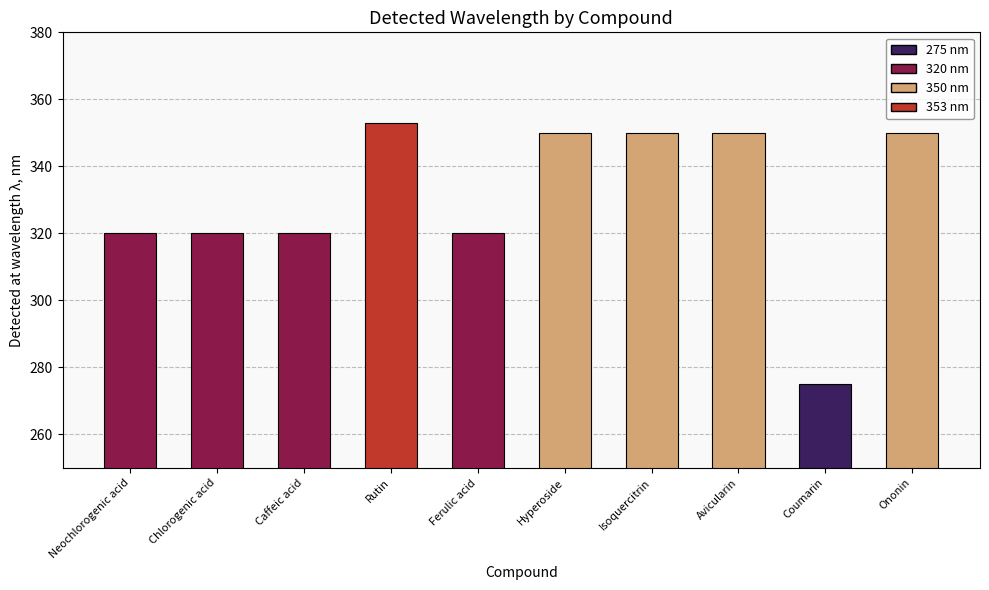

Which has a higher value, Ononin or Rutin?

Rutin